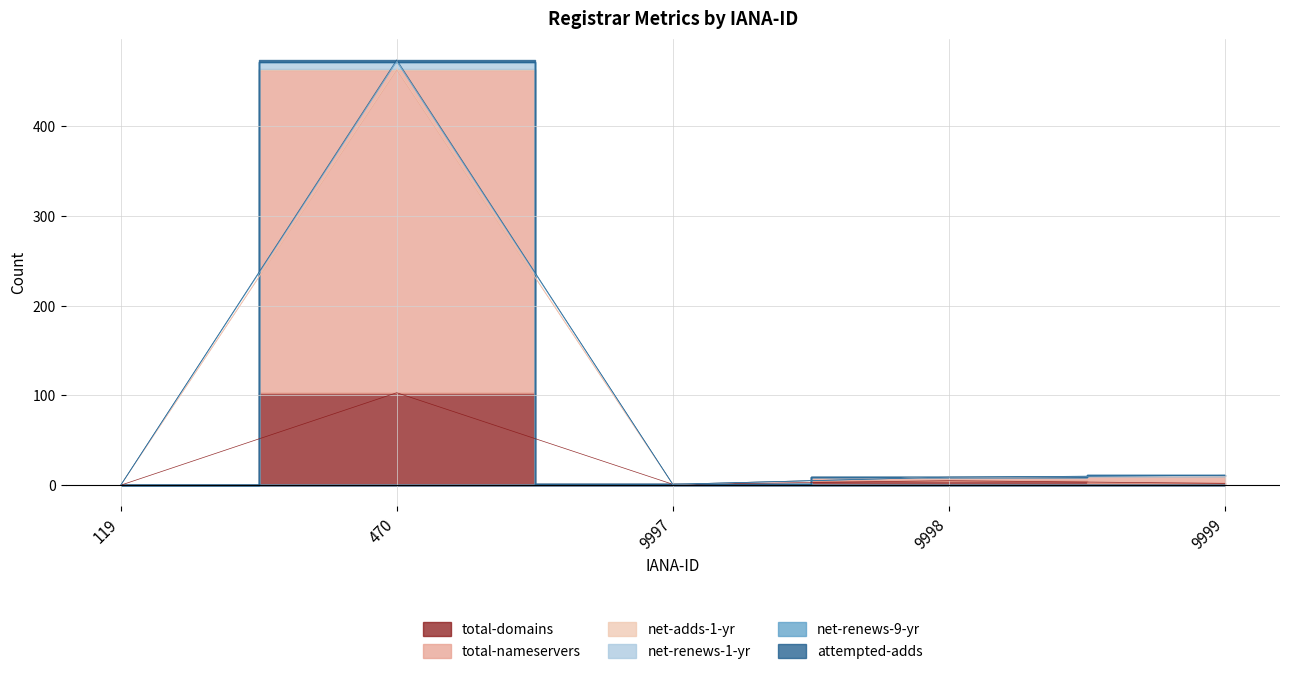

True or false: net-renews-1-yr and net-adds-1-yr intersect in this chart.

False